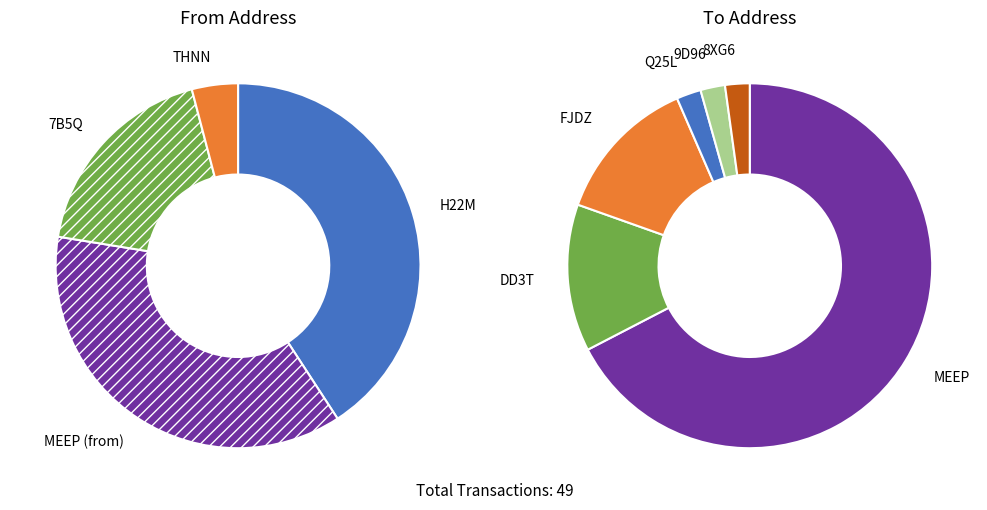

How much of the chart is everything except S-H22M-GQCY-MM5D-G3W8X?

59.2%